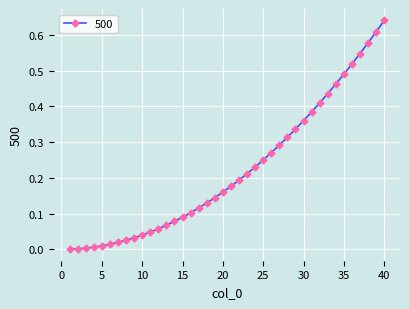

How many series are shown in this chart?

1